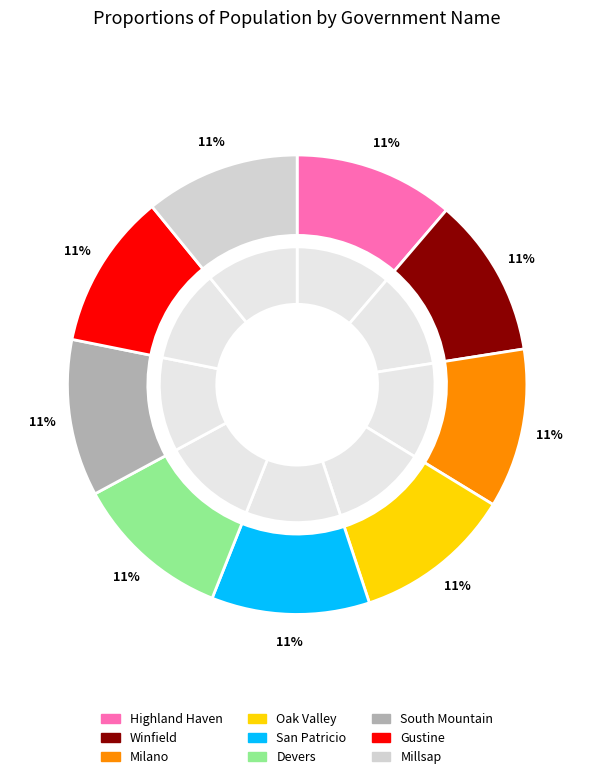

Does Millsap represent more than half of the total?

No